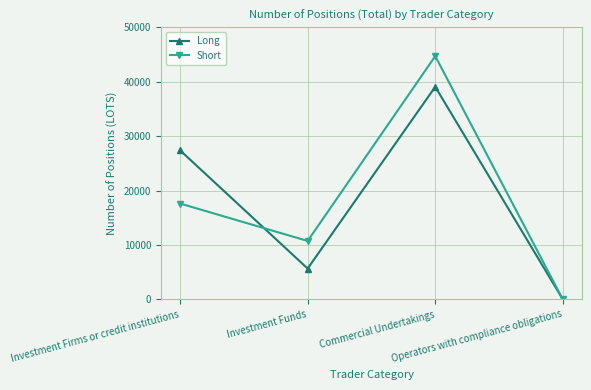

List the series in order of their peak value, highest first.

Short, Long